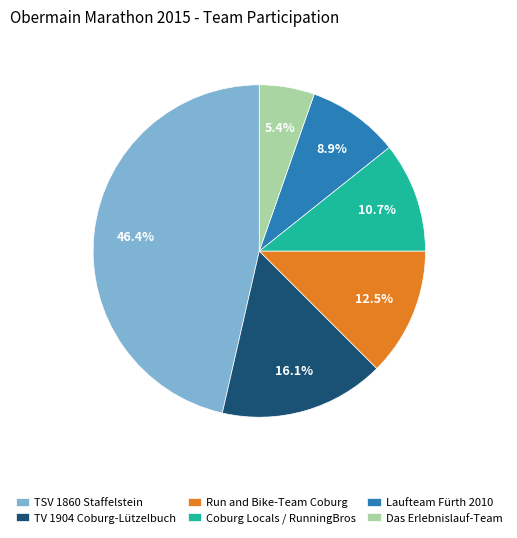

Is it true that TV 1904 Coburg-Lützelbuch is 22% of the pie?

False